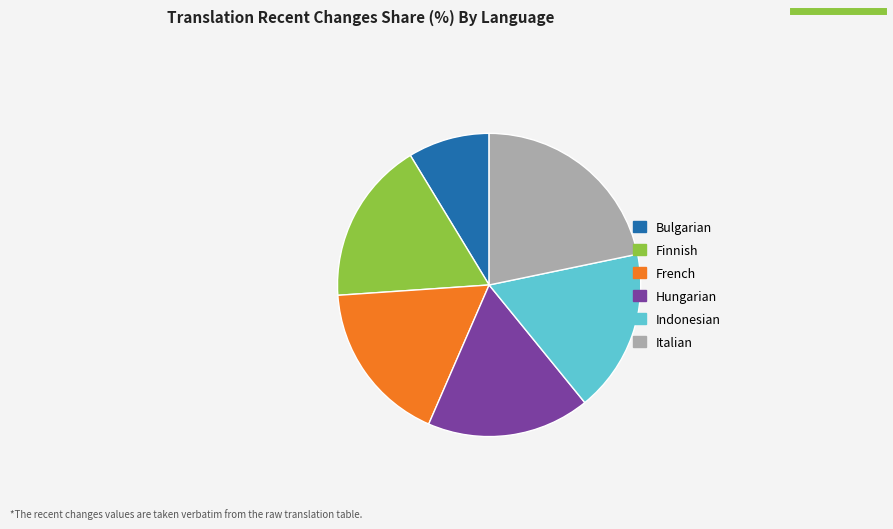

Between Indonesian and Bulgarian, which is larger?

Indonesian